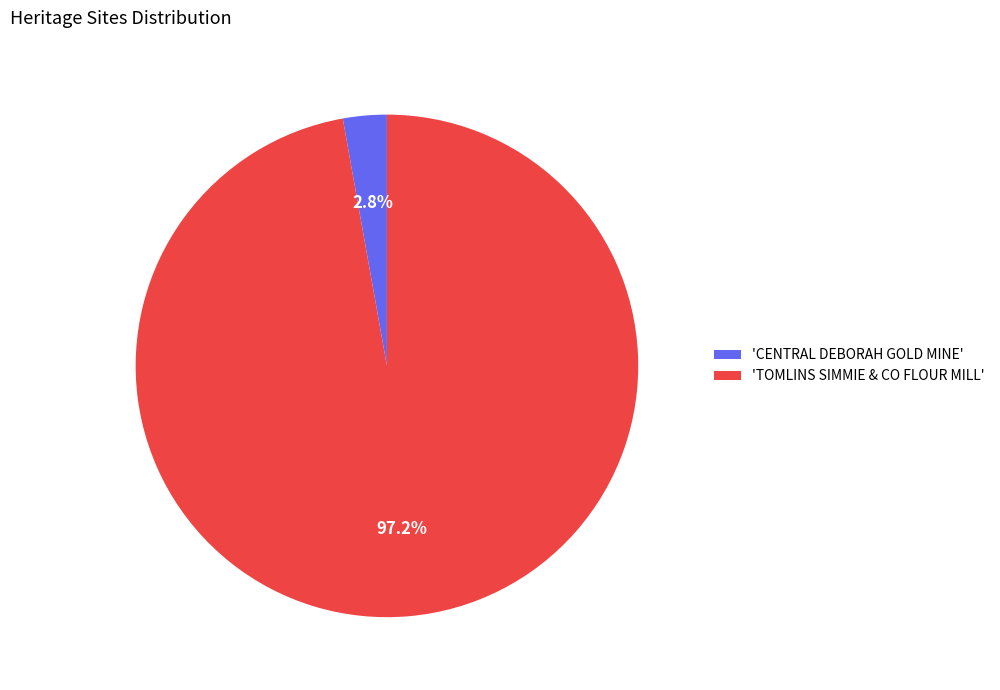

What percentage is NOT represented by 'TOMLINS SIMMIE & CO FLOUR MILL'?

2.8%